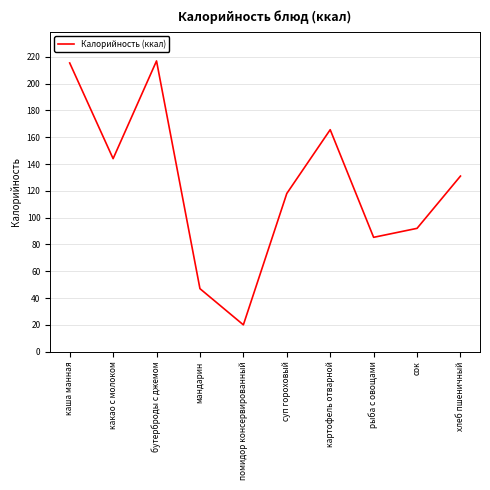

Reading left to right, transcribe all the data shown in this chart.

каша манная=215.4	какао с молоком=144.0	бутерброды с джемом=216.9	мандарин=47.0	помидор консервированный=20.0	суп гороховый=118.0	картофель отварной=165.6	рыба с овощами=85.3	сок=92.0	хлеб пшеничный=131.0